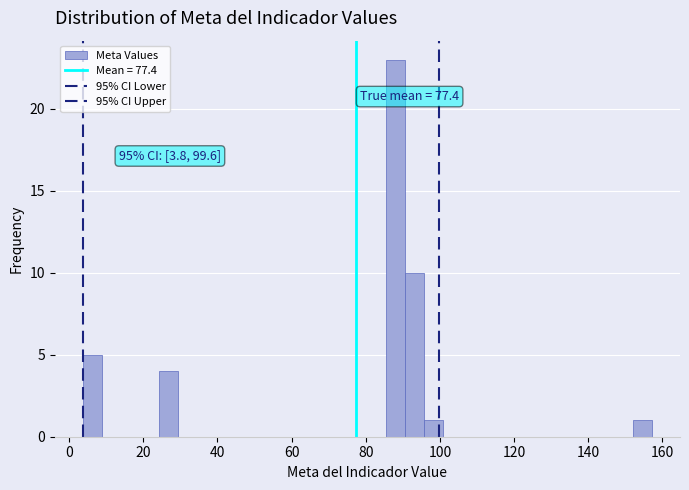

Read against the x-axis, roughly where is the centre of the tallest bar?

88